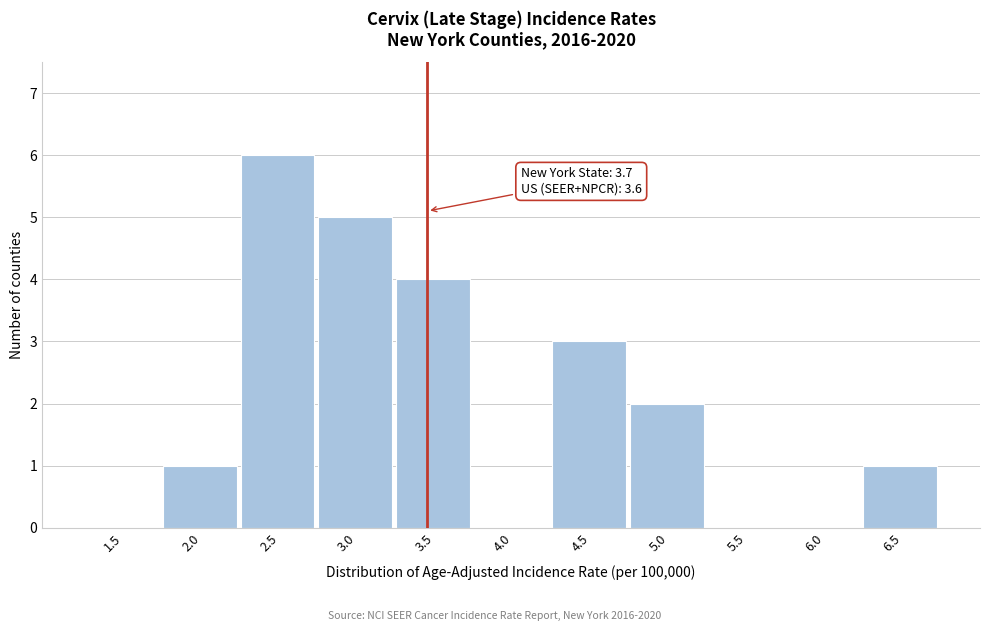

Reading left to right, extract all data points from this chart.

1.5=0	2.0=1	2.5=6	3.0=5	3.5=4	4.0=0	4.5=3	5.0=2	5.5=0	6.0=0	6.5=1